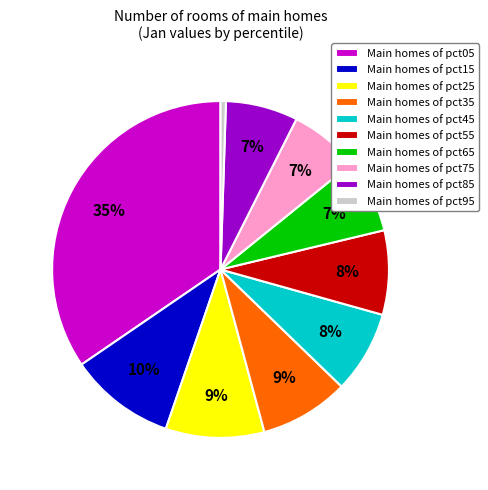

To the nearest percent, what portion does Main homes of pct45 represent?

8%